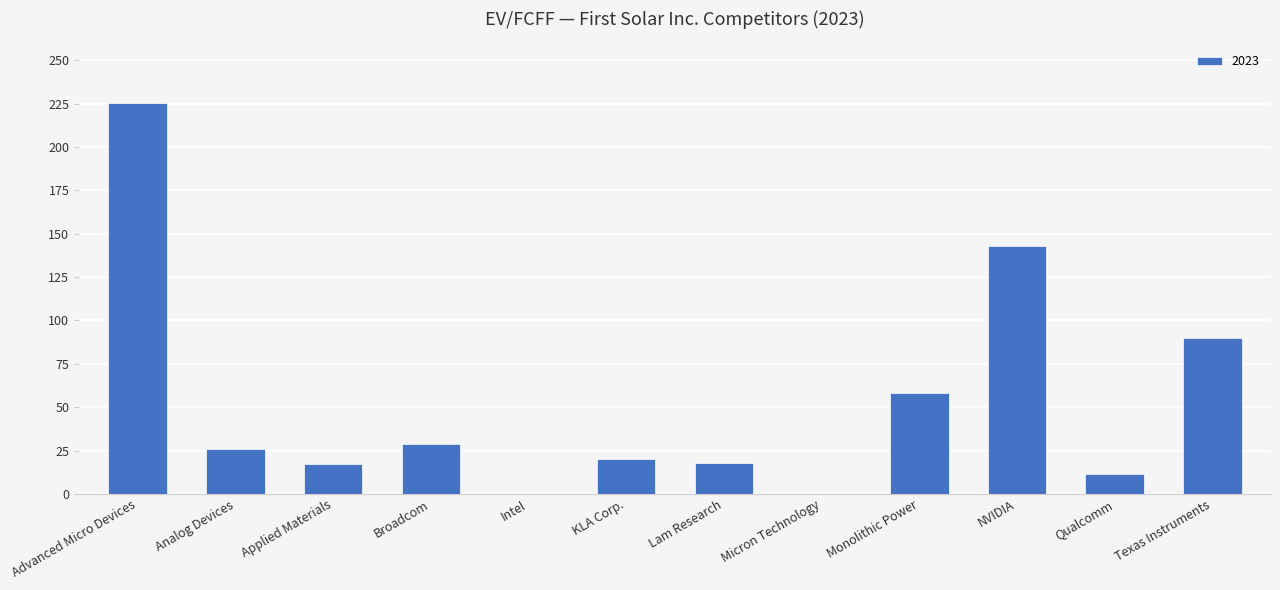

Are the bars horizontal?

No